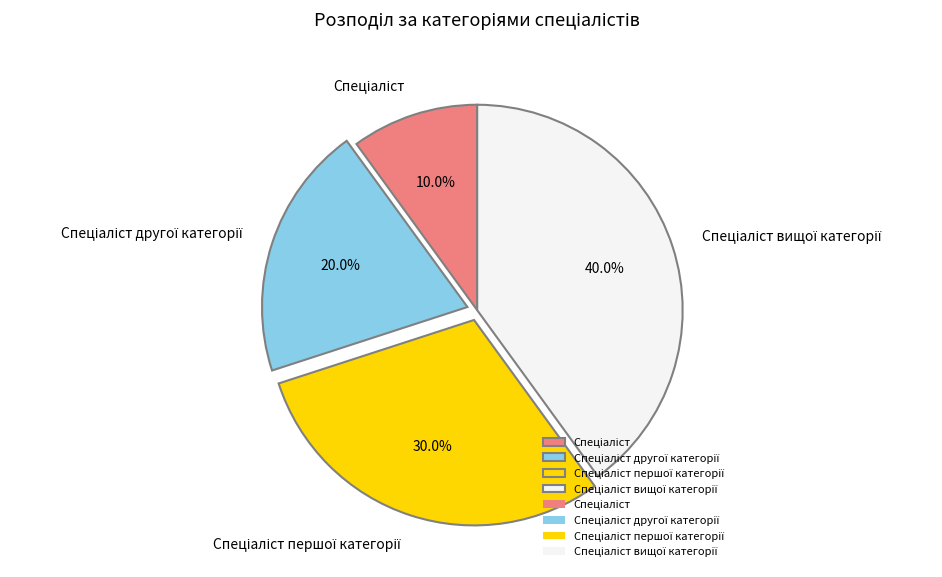

Is there a majority slice in this chart?

No